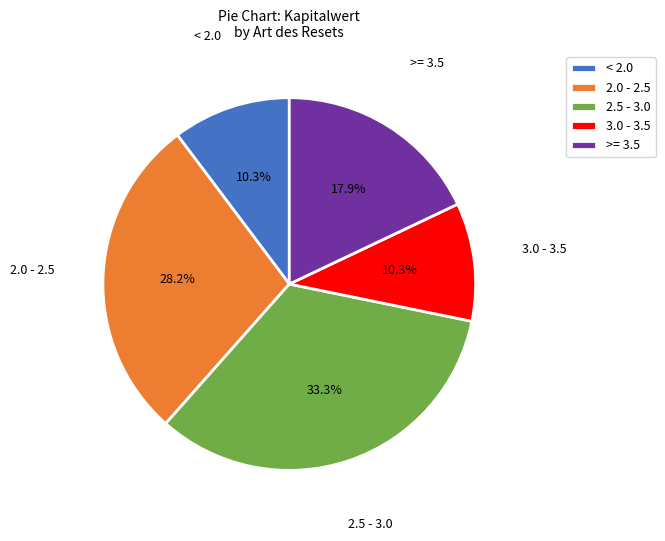

Which category has the biggest portion of the pie?

2.5 - 3.0